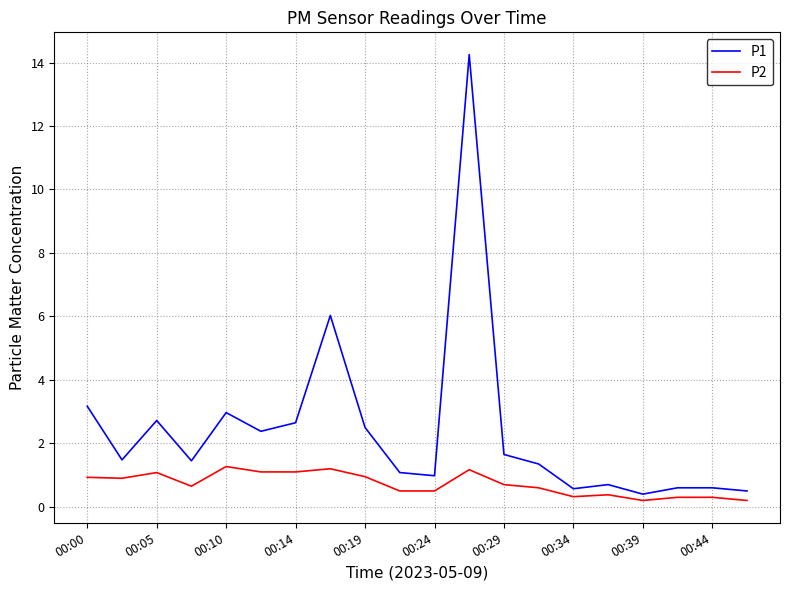

Which series has the largest total across all categories?

P1